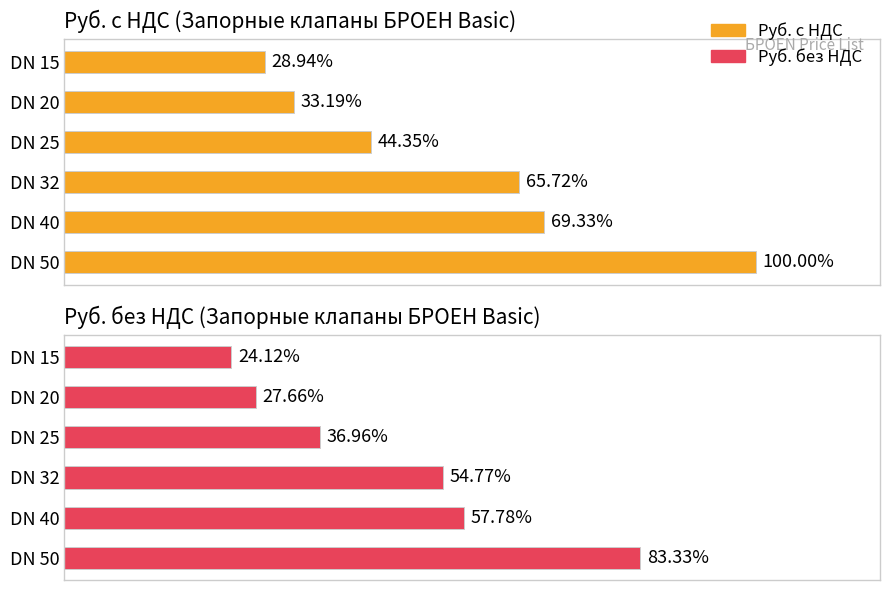

Where does the Руб. без НДС (Запорные клапаны БРОЕН Basic) series first go above 6110?

DN 40